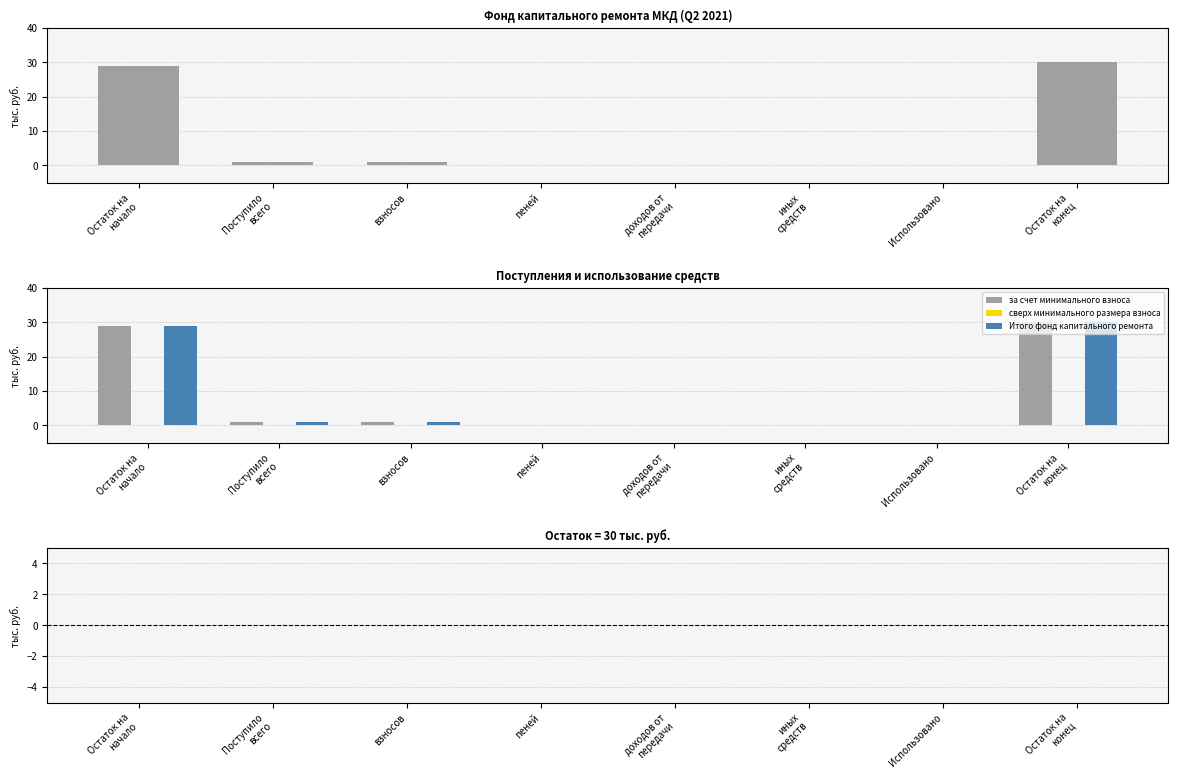

Which series has the largest total across all categories?

за счет минимального взноса